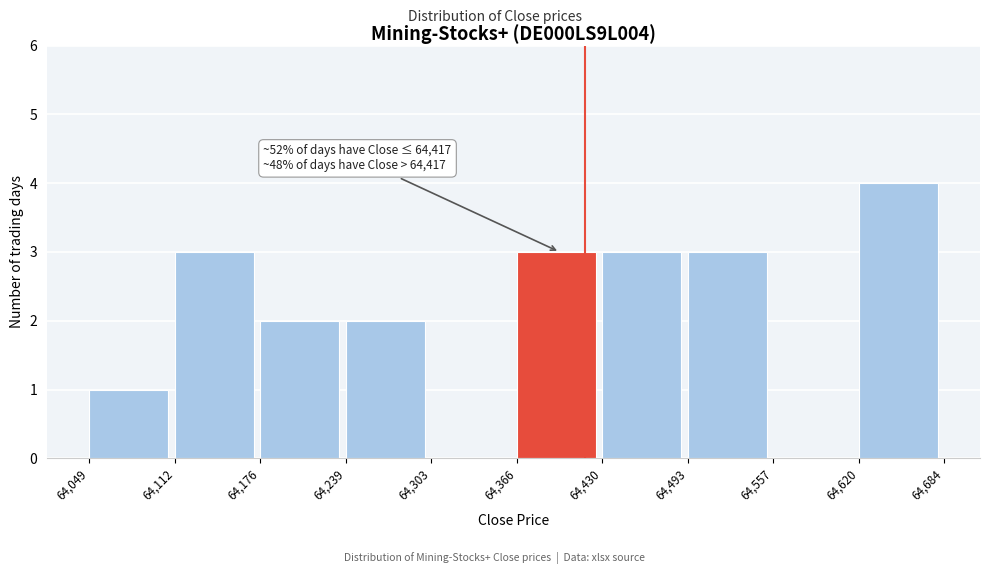

Over which range of the x-axis is the bar tallest?

64,620 to 64,684